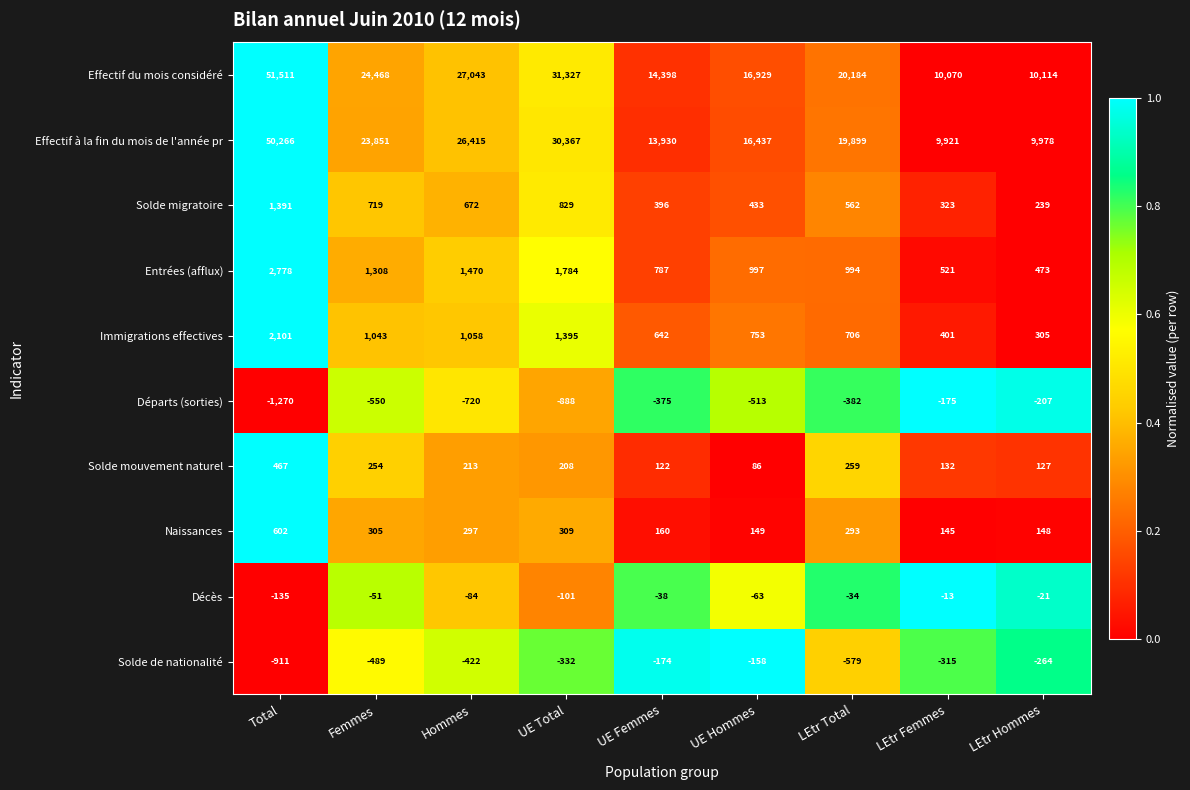

What is the difference between the second highest and minimum values in the Solde de nationalité series?

737